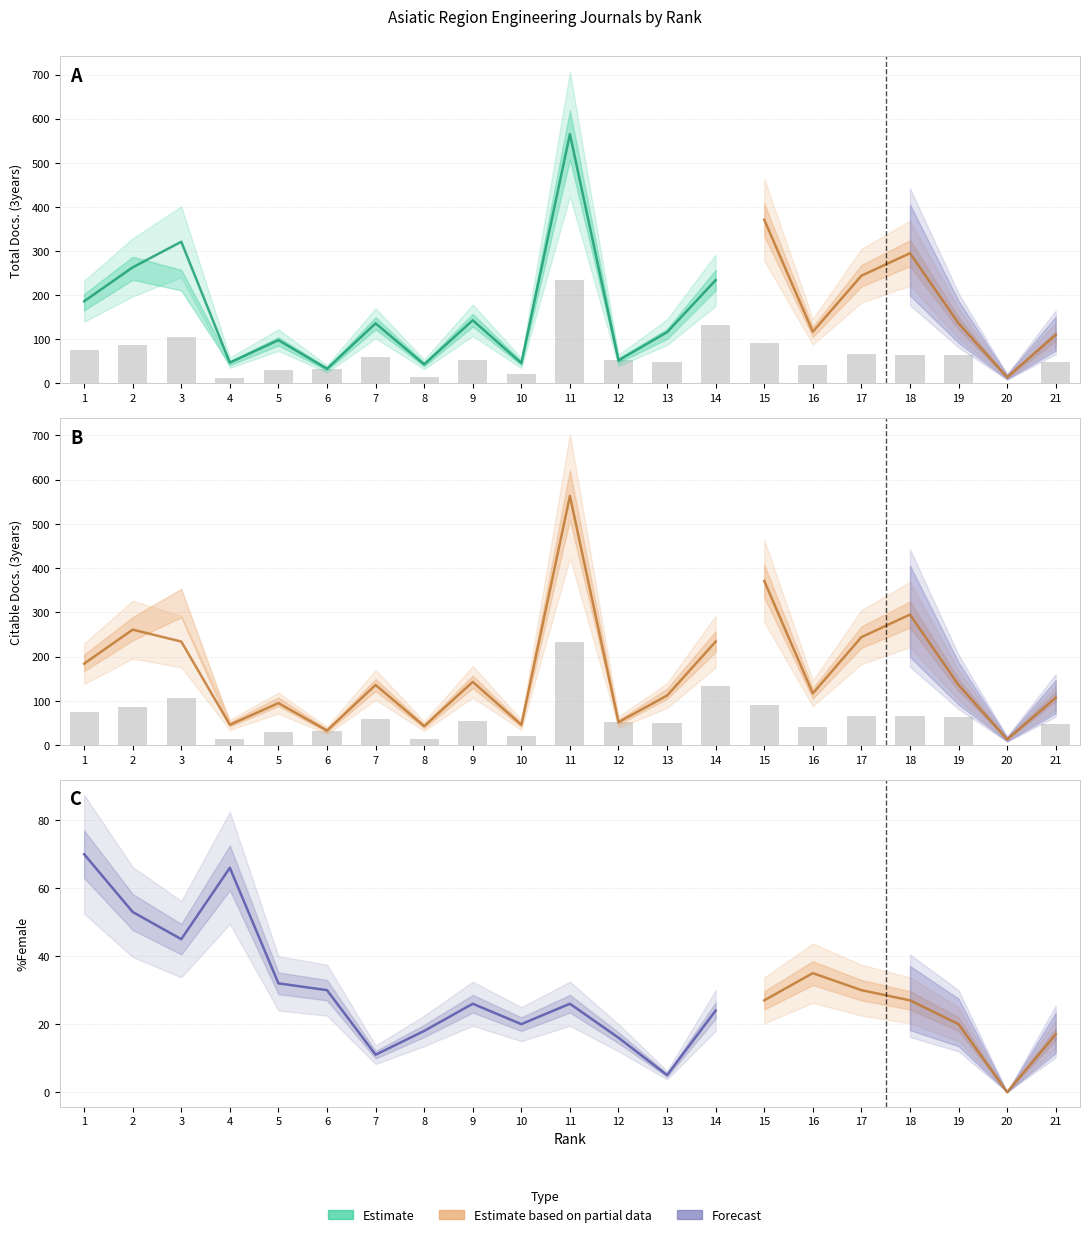

Reading left to right, extract all data points from this chart.

Total Docs. (2003): 1=76	2=87	3=106	4=13	5=30	6=32	7=60	8=15	9=54	10=21	11=234	12=53	13=49	14=133	15=91	16=42	17=66	18=65	19=64	20=0	21=48
Total Docs. (3years): 1=186	2=263	3=321	4=47	5=98	6=33	7=136	8=43	9=143	10=46	11=565	12=52	13=116	14=234	15=371	16=117	17=244	18=295	19=136	20=14	21=110
Citable Docs. (3years): 1=184	2=261	3=234	4=46	5=95	6=33	7=136	8=43	9=143	10=46	11=563	12=52	13=112	14=234	15=371	16=117	17=244	18=295	19=136	20=13	21=107
%Female: 1=70	2=53	3=45	4=66	5=32	6=30	7=11	8=18	9=26	10=20	11=26	12=16	13=5	14=24	15=27	16=35	17=30	18=27	19=20	20=0	21=17